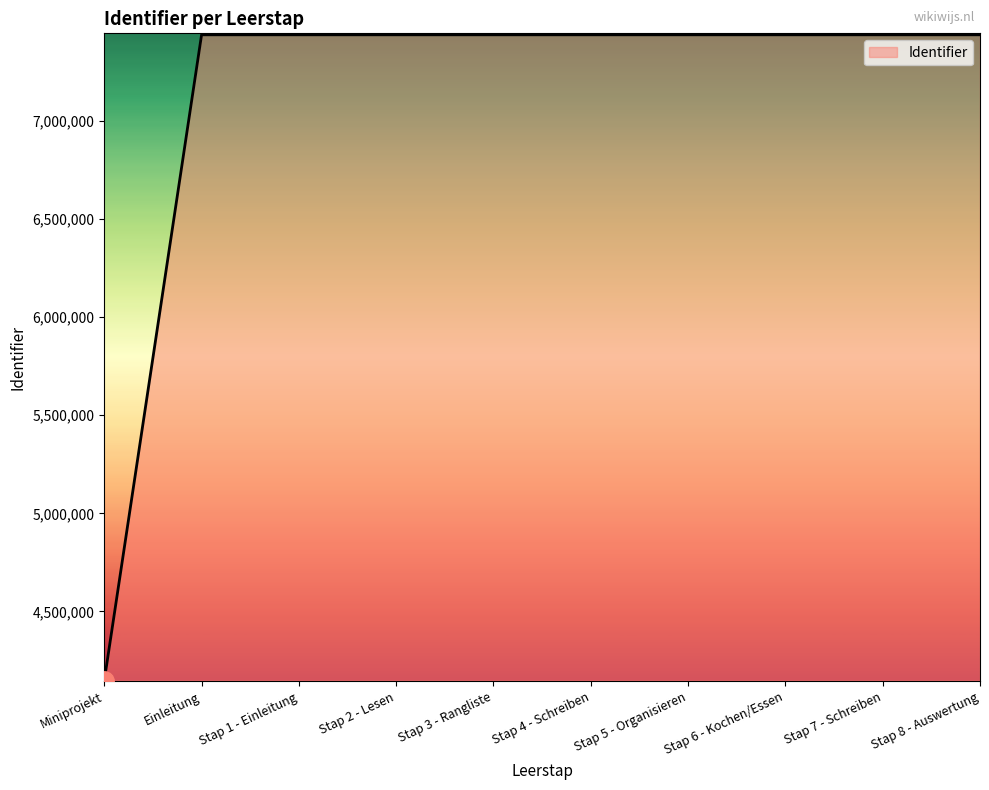

Read the value at Stap 8 - Auswertung, to the nearest 100.

7438700